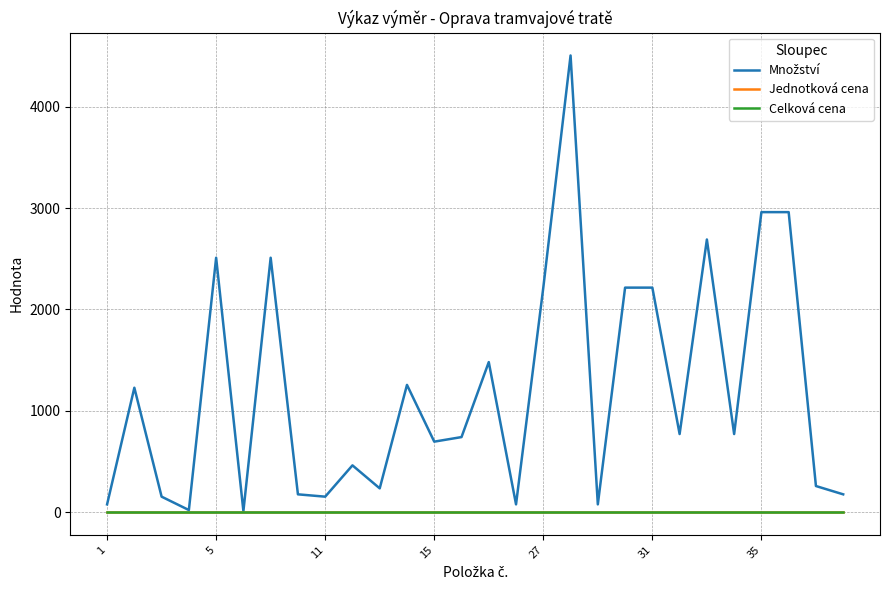

What is the difference between the second highest and second lowest values in the Množství series?

2940